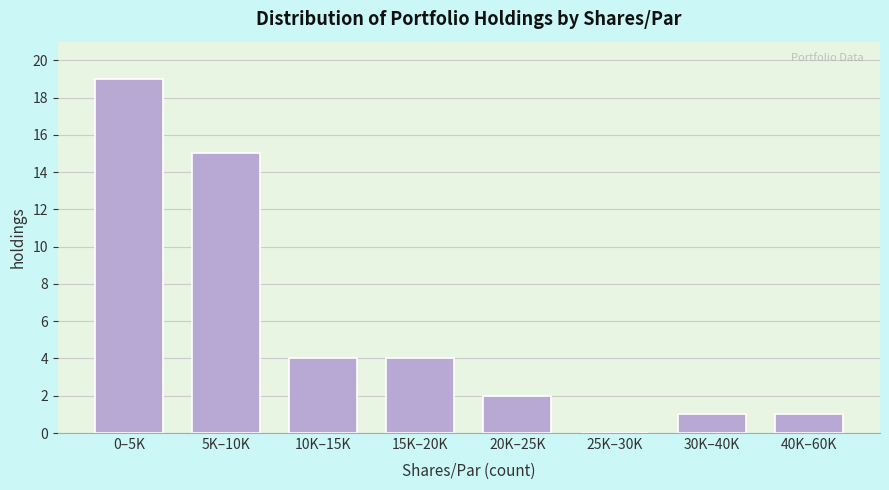

Reading right to left, list all the values displayed in this chart.

40K–60K=1	30K–40K=1	25K–30K=0	20K–25K=2	15K–20K=4	10K–15K=4	5K–10K=15	0–5K=19